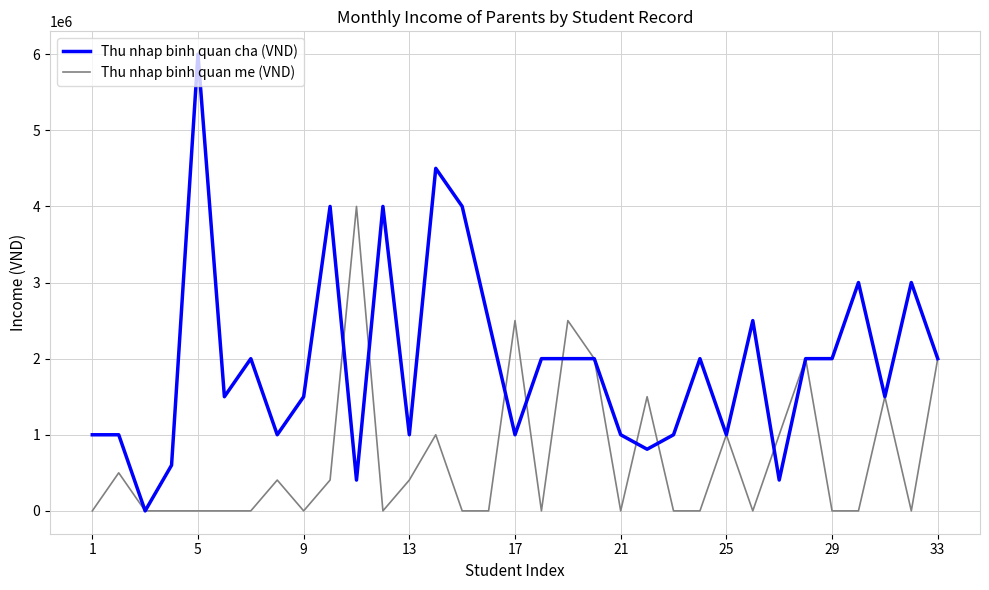

Does the chart have visible grid lines?

Yes